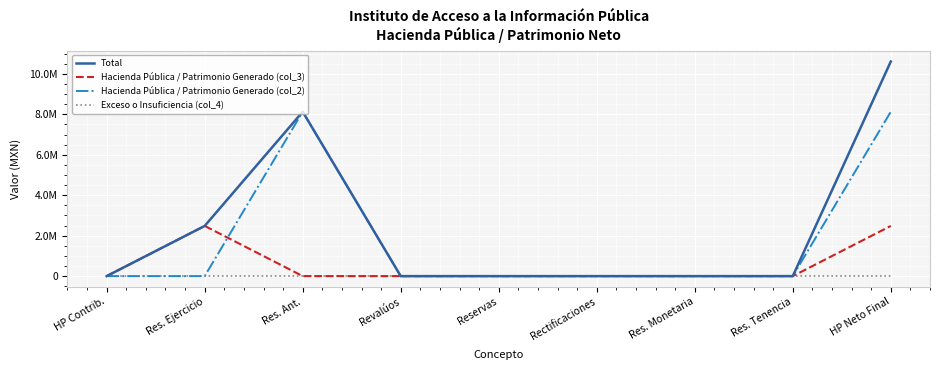

Where is the first local maximum for Total?

Res. Ant.